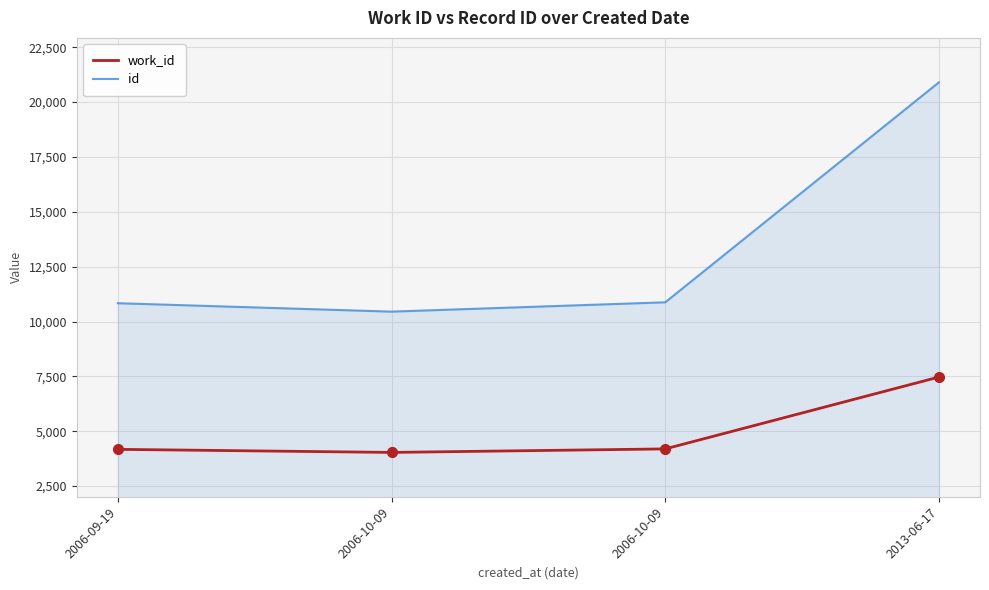

How many distinct data groups are displayed?

2